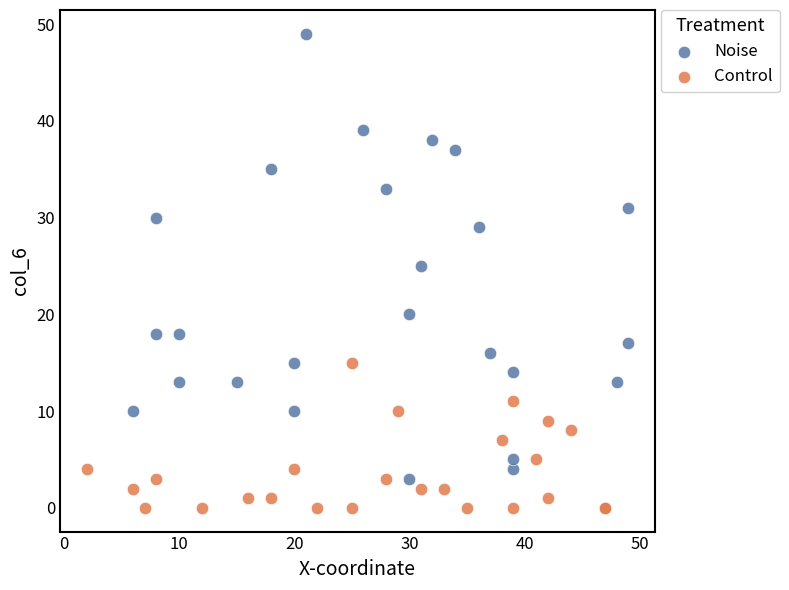

Which series reaches the maximum Y coordinate?

Noise